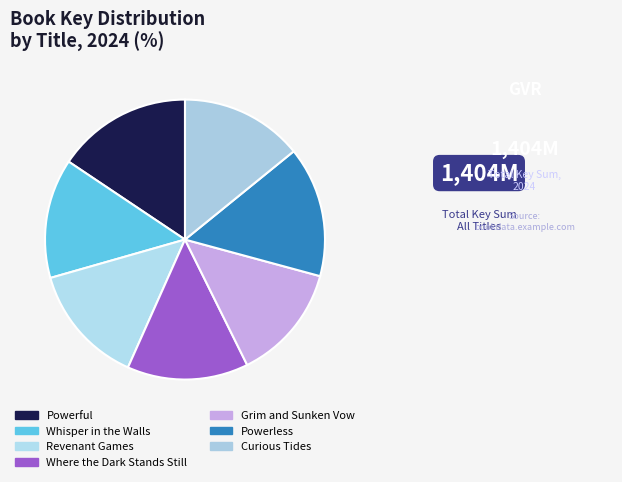

How many segments does this pie chart have?

7